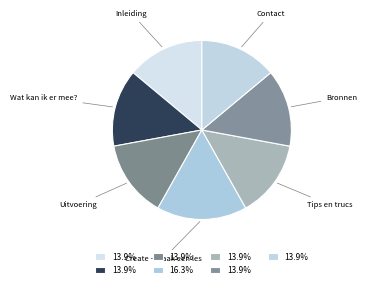

How many slices are in this pie chart?

7